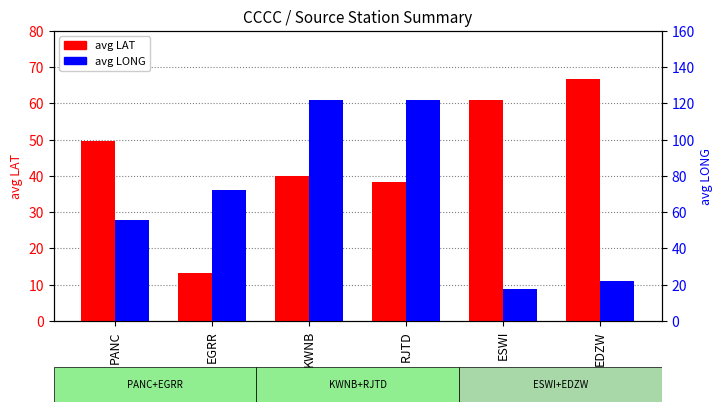

Between RJTD and ESWI, which is larger?

ESWI